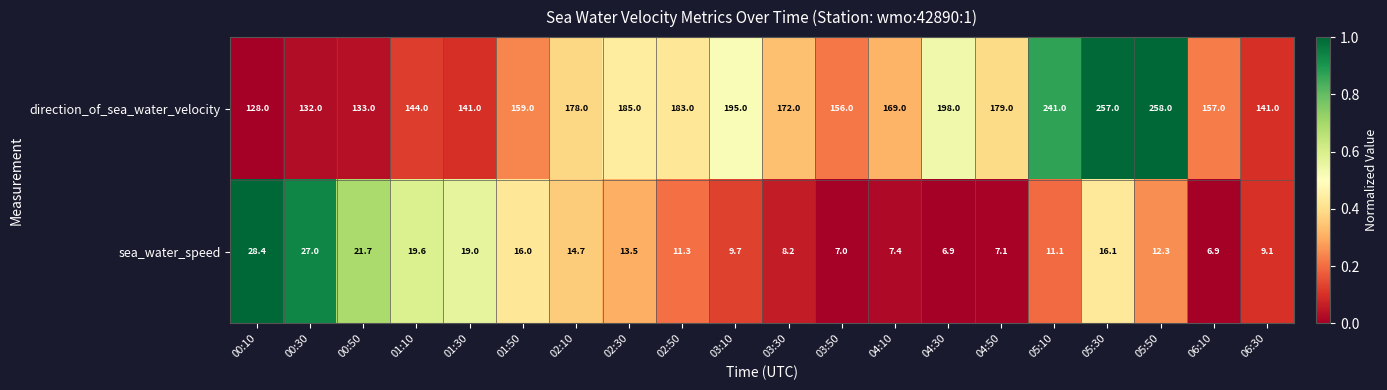

Which series has the widest spread of values?

direction_of_sea_water_velocity